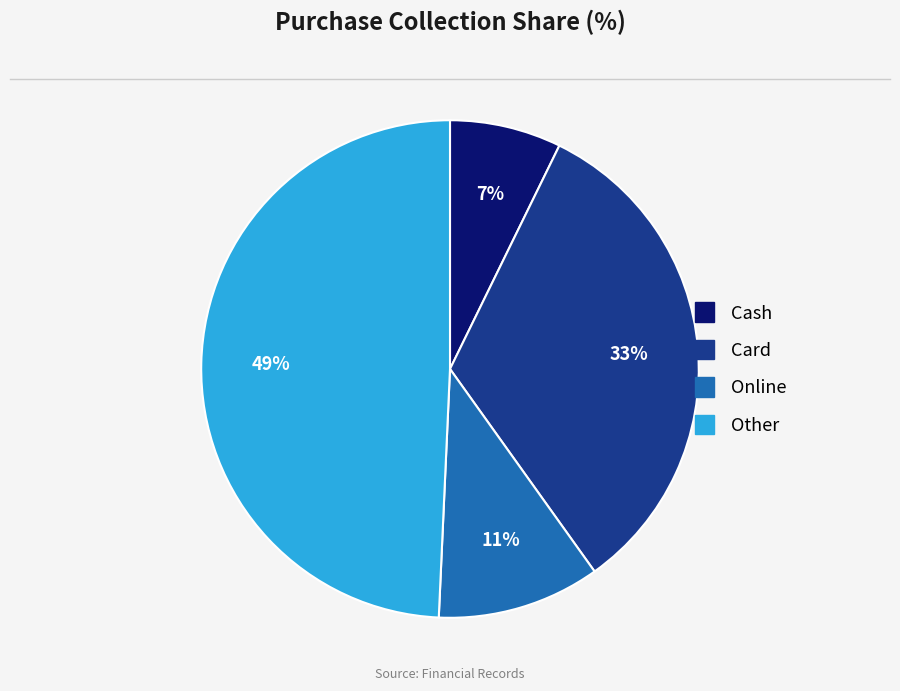

Which has a higher value, Other or Cash?

Other